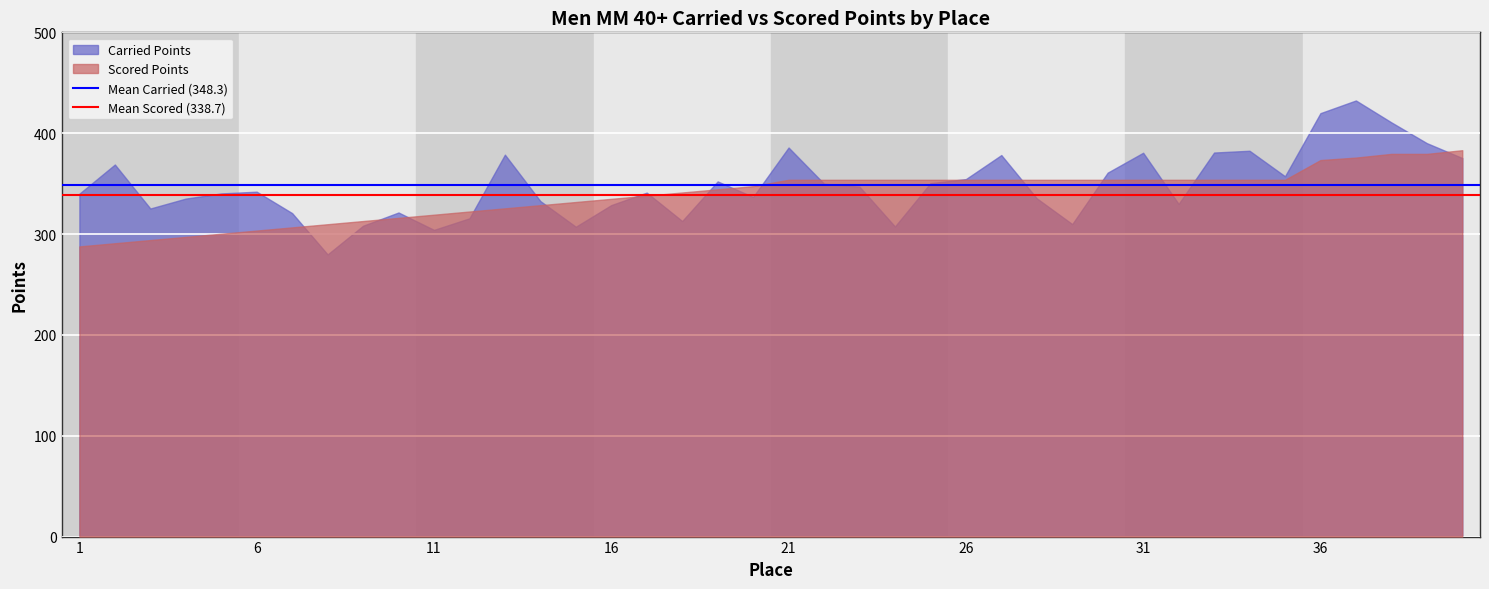

Between 6 and 1, which is larger?

6